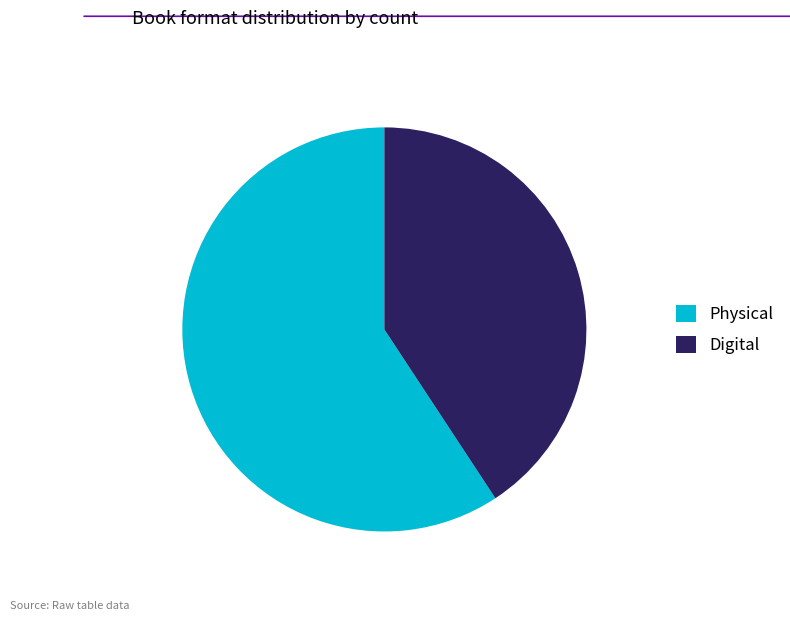

How many slices are in this pie chart?

2